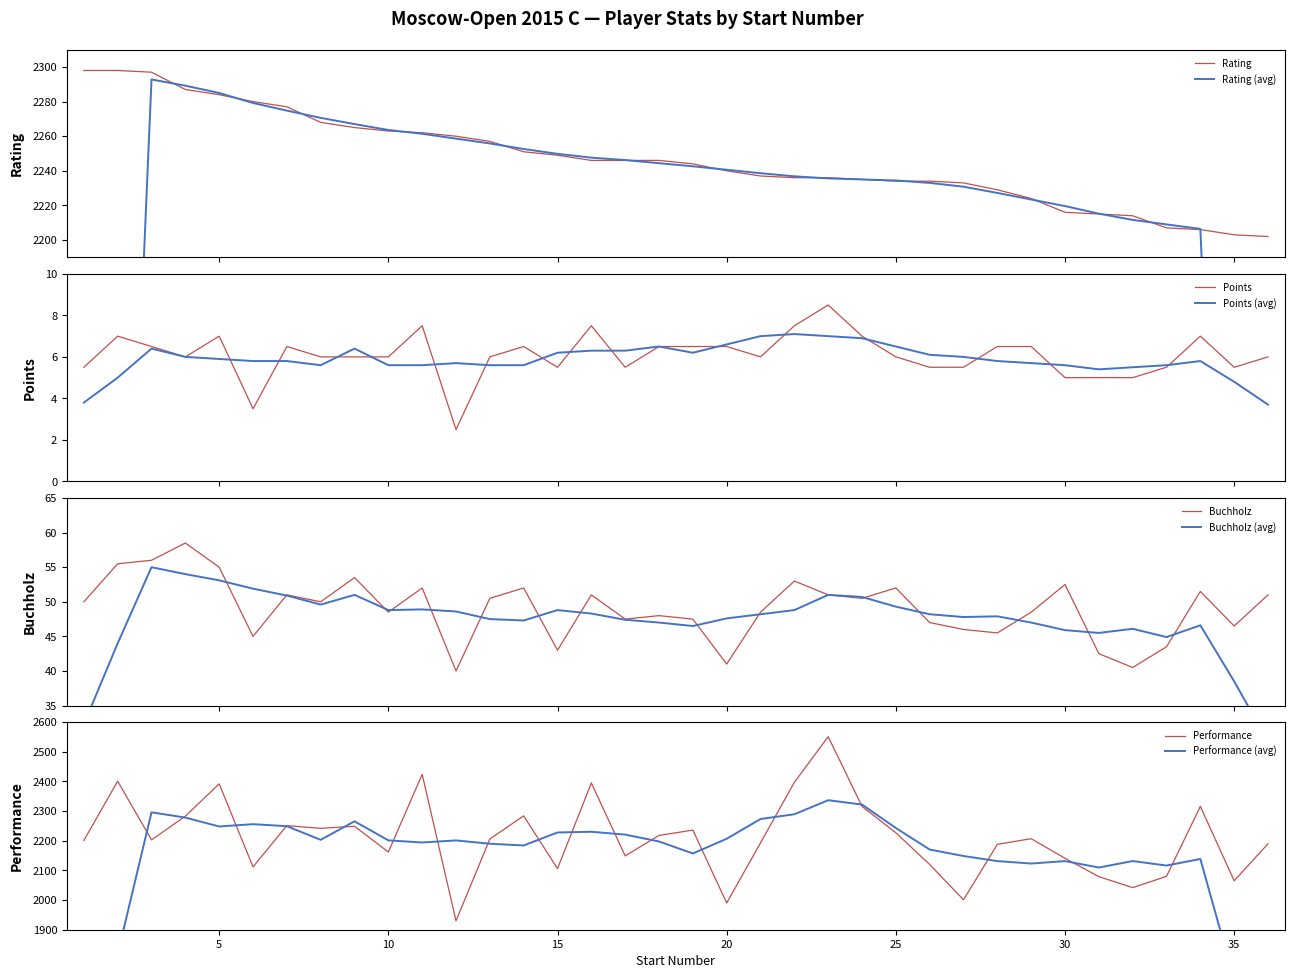

Which series has the widest spread of values?

Performance